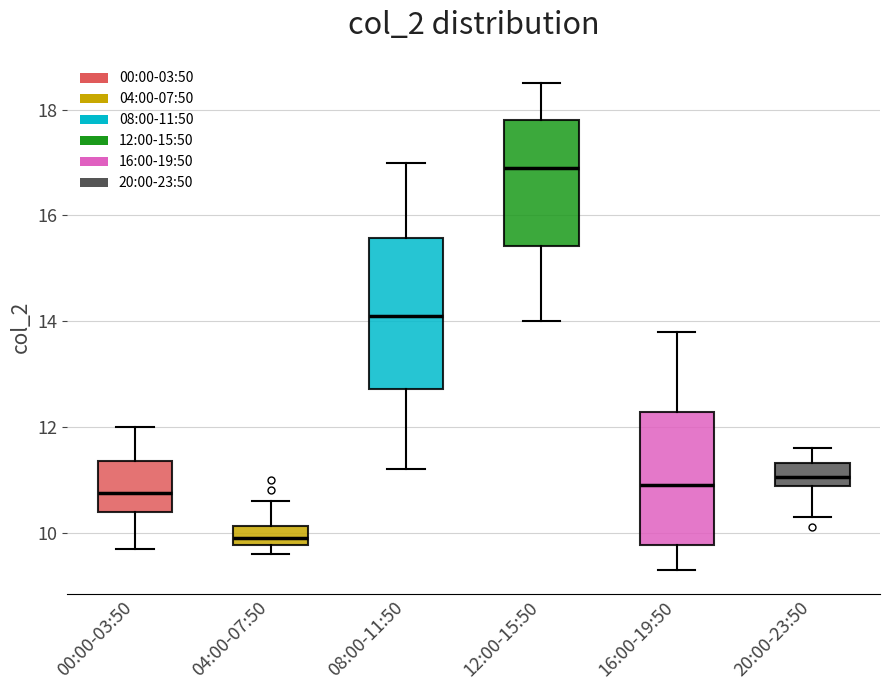

Where does the median line of the box for 00:00-03:50 sit on the y-axis? The values are not printed on the chart, so give them approximately, as read against the axis.

10.8